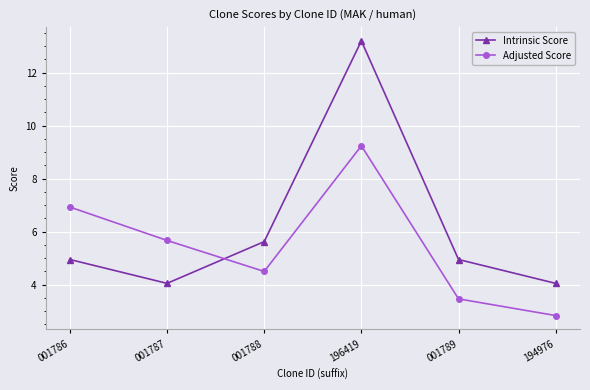

What position from the left is 001787?

2